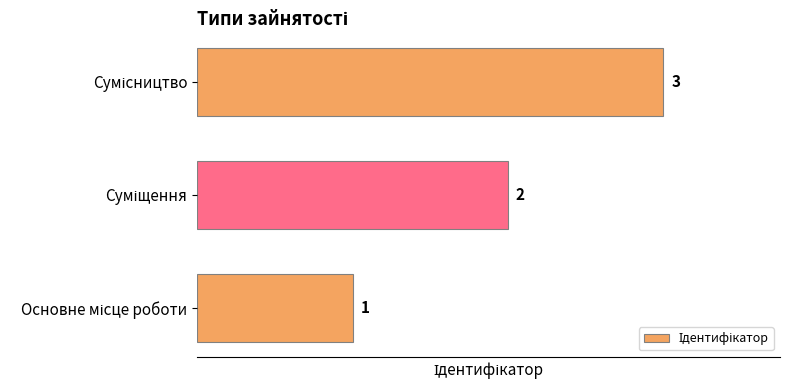

What is the greatest value displayed?

3